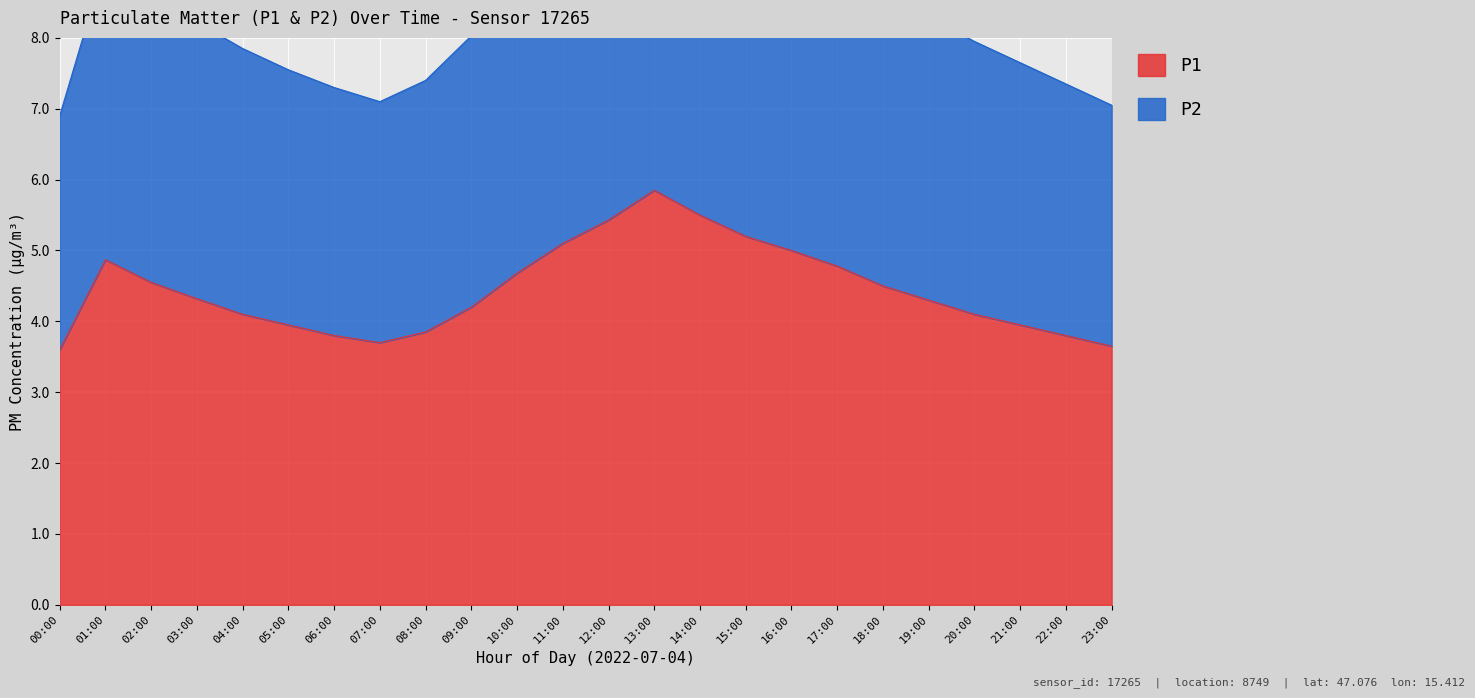

Reading left to right, transcribe all the data shown in this chart.

P1: 3.6	4.9	4.5	4.3	4.1	4.0	3.8	3.7	3.9	4.2	4.7	5.1	5.4	5.8	5.5	5.2	5.0	4.8	4.5	4.3	4.1	4.0	3.8	3.6
P2: 6.9	9.1	8.6	8.2	7.8	7.6	7.3	7.1	7.4	8.0	9.0	9.8	10.3	10.8	10.5	9.9	9.6	9.2	8.7	8.3	7.9	7.7	7.3	7.0